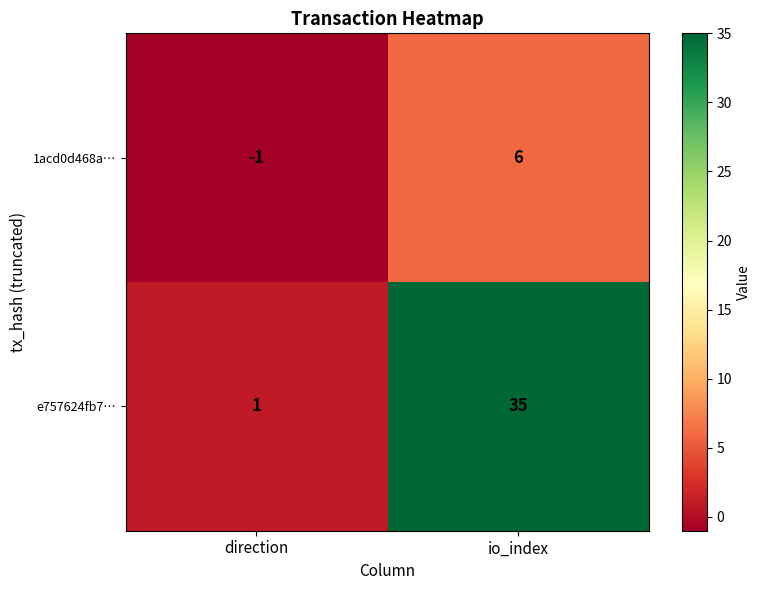

How many data points in e757624fb7… are less than 35?

1